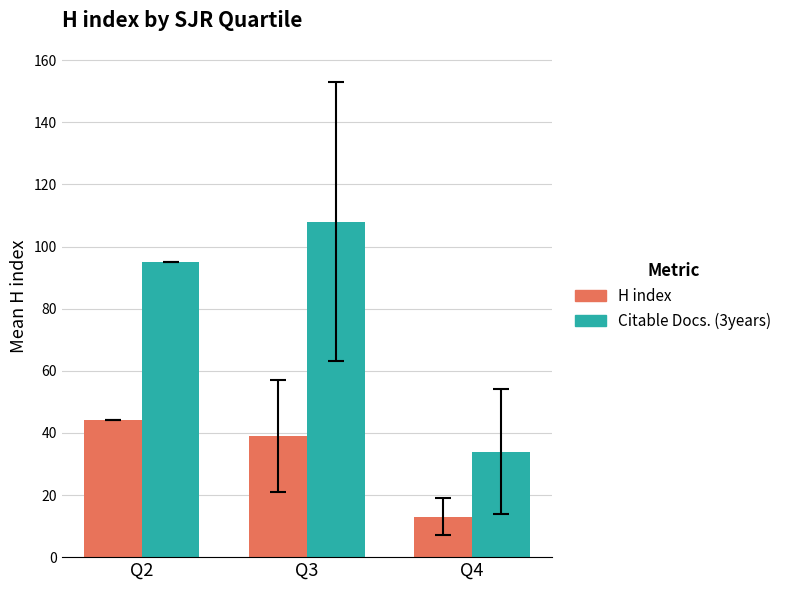

Where is Citable Docs. (3years) nearest to the value 71?

Q2